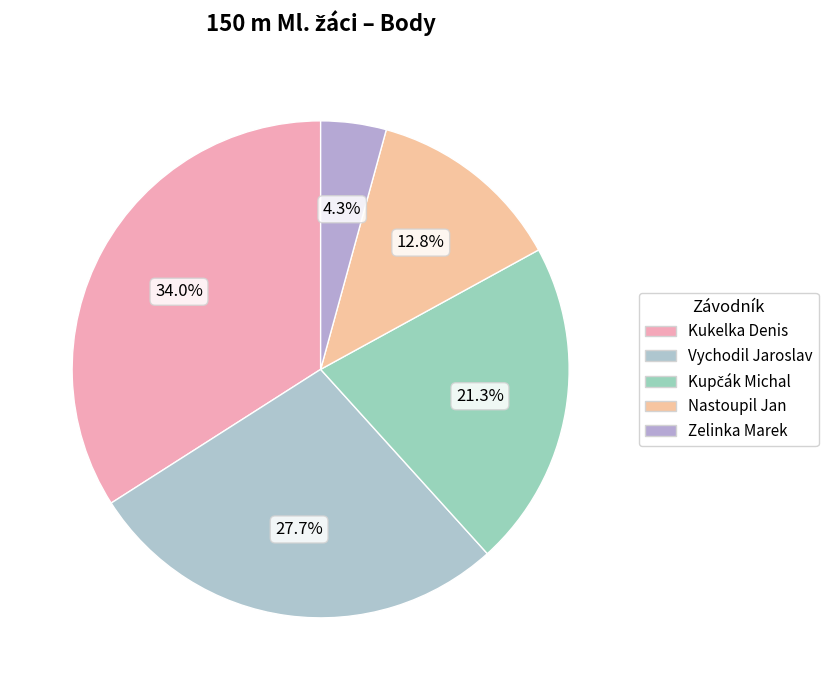

What percentage is the Nastoupil Jan slice, to the nearest percent?

13%